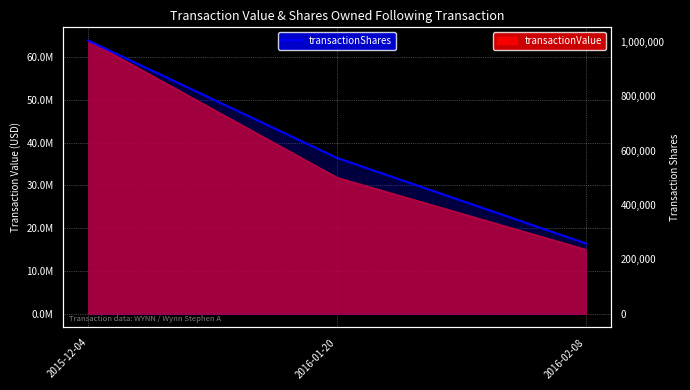

What is the average value?

611783